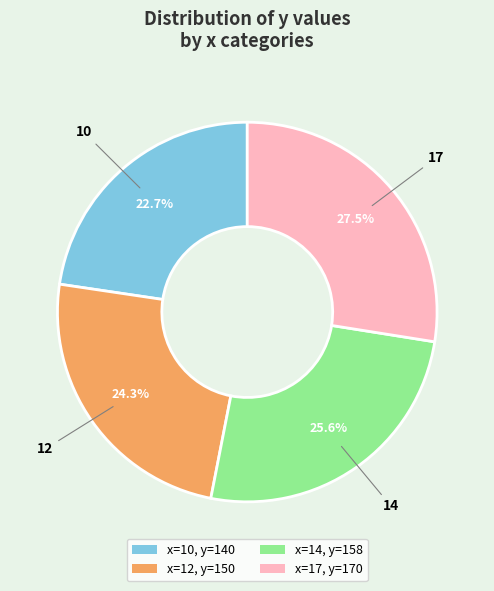

To the nearest percent, what portion does 12 represent?

24%